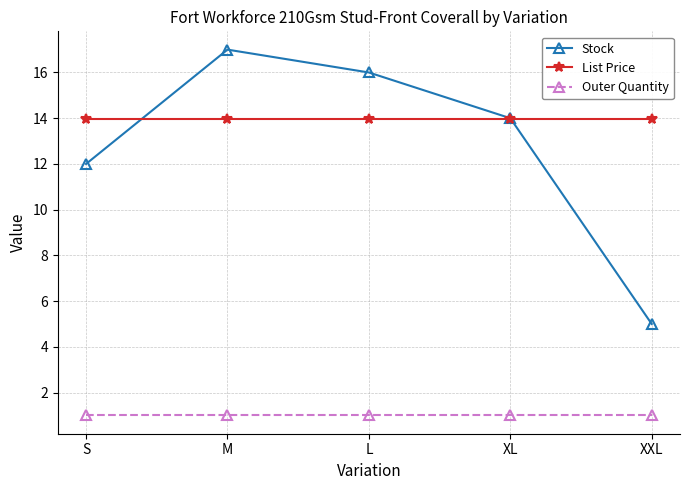

What is the label of the 2nd point from the left?

M